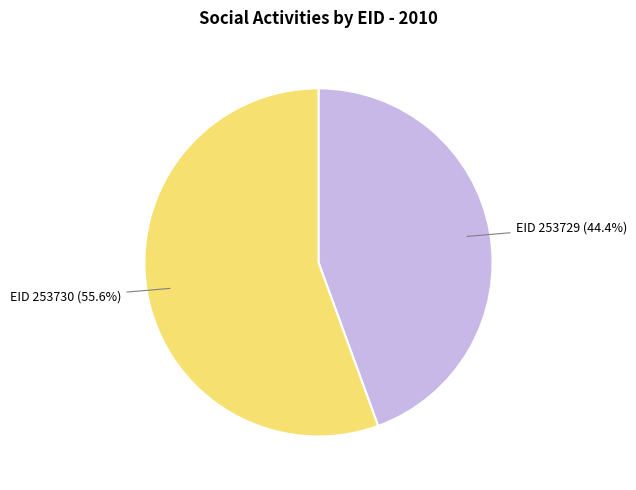

Is there any slice that represents more than half of the pie?

Yes